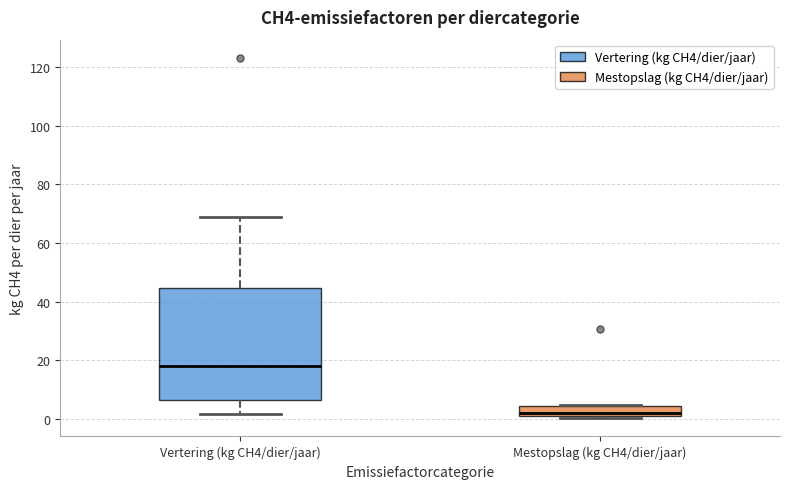

Reading left to right, transcribe this box plot: for each box, give where its median line is, the range the box spans, and where its two whiskers end, as read against the y-axis. The values are not printed on the chart, so give them approximately, as read against the axis.

Vertering (kg CH4/dier/jaar): median 18, box 6 to 44, whiskers 2 to 68
Mestopslag (kg CH4/dier/jaar): median 2, box 0 to 4, whiskers 0 (just below the box's lower edge) to 4